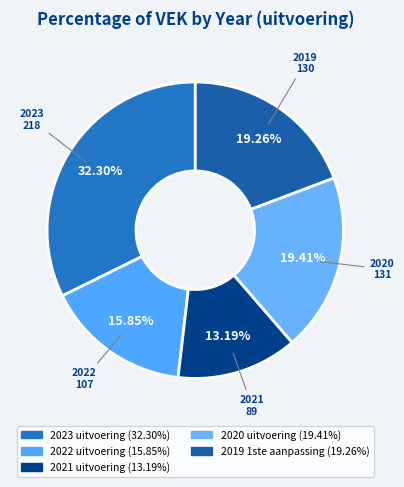

What percentage is NOT represented by 2020 uitvoering?

80.6%